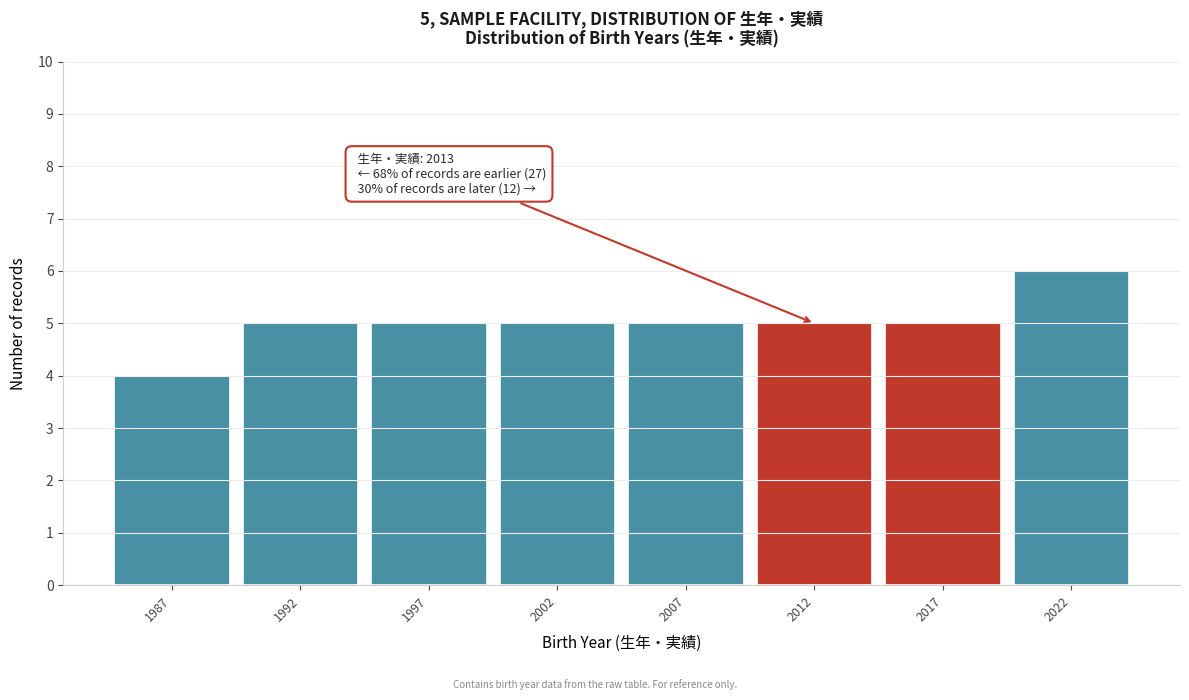

Reading right to left, extract all data points from this chart.

2022=6	2017=5	2012=5	2007=5	2002=5	1997=5	1992=5	1987=4